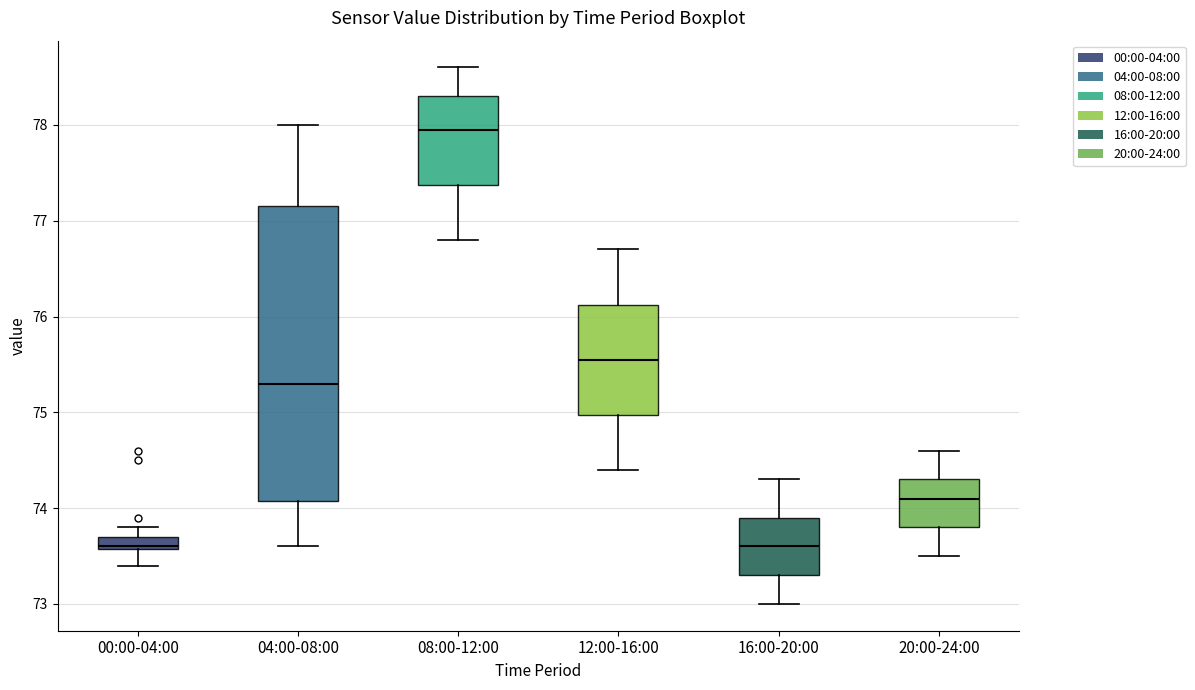

Where does the lower whisker of the box for 04:00-08:00 end on the y-axis? The values are not printed on the chart, so give them approximately, as read against the axis.

73.6